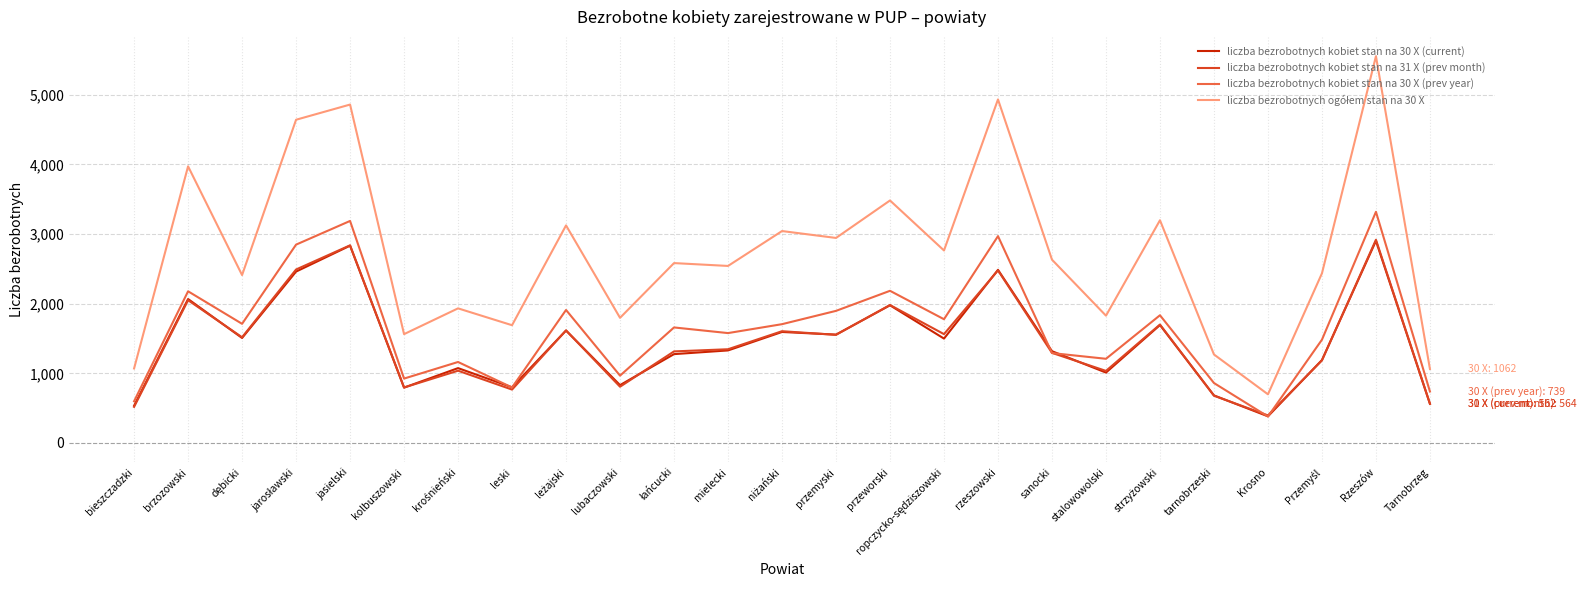

How many lines are shown in the chart?

4